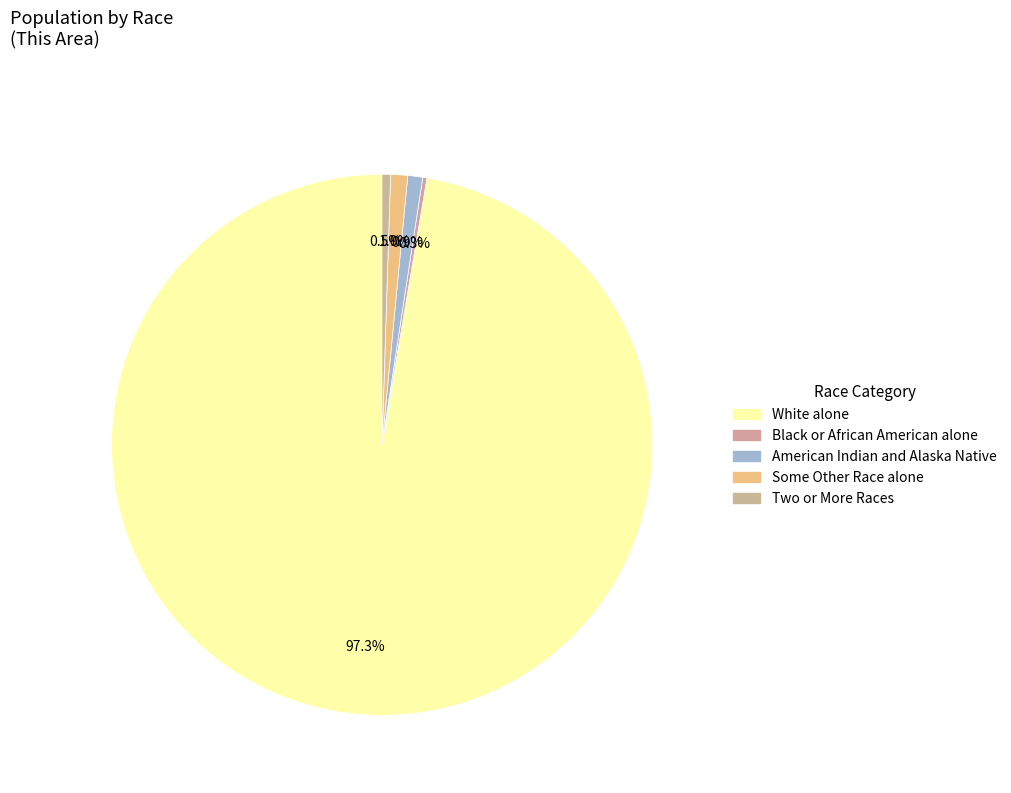

Which slice is the largest?

White alone